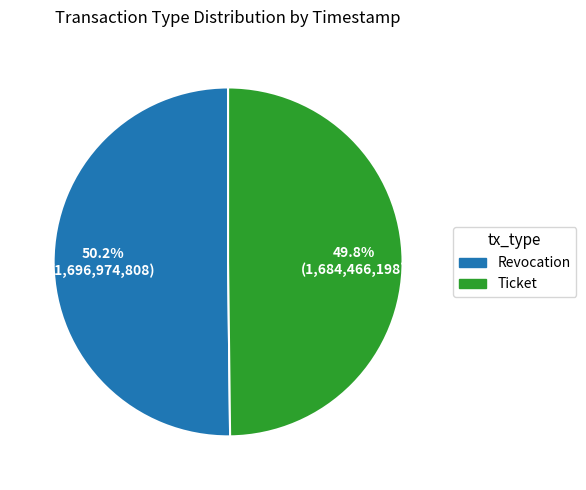

What percentage is the Revocation slice, to the nearest percent?

50%